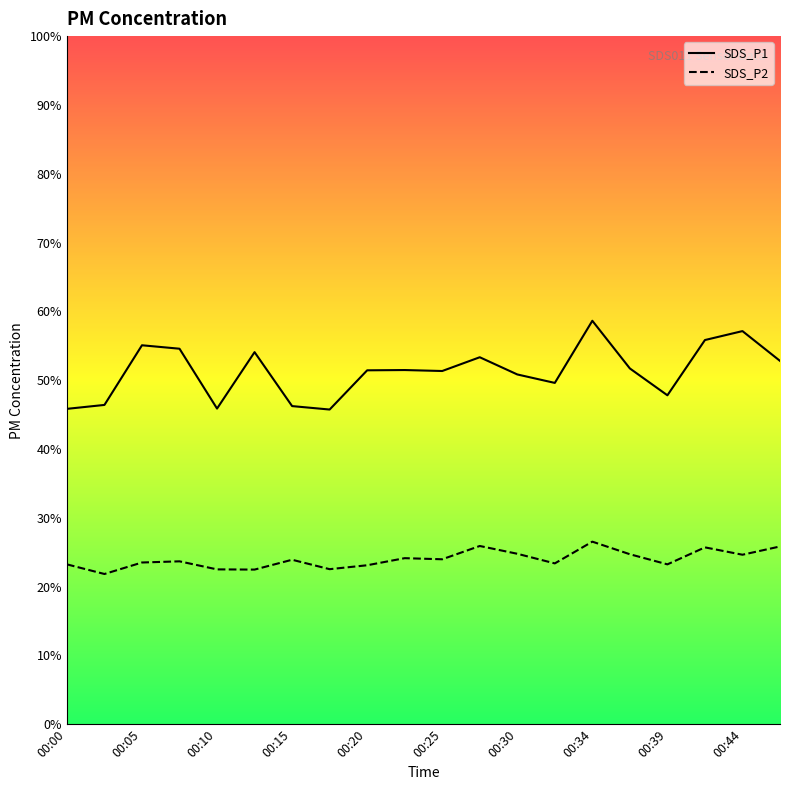

Where does the SDS_P2 series first go above 23?

00:00